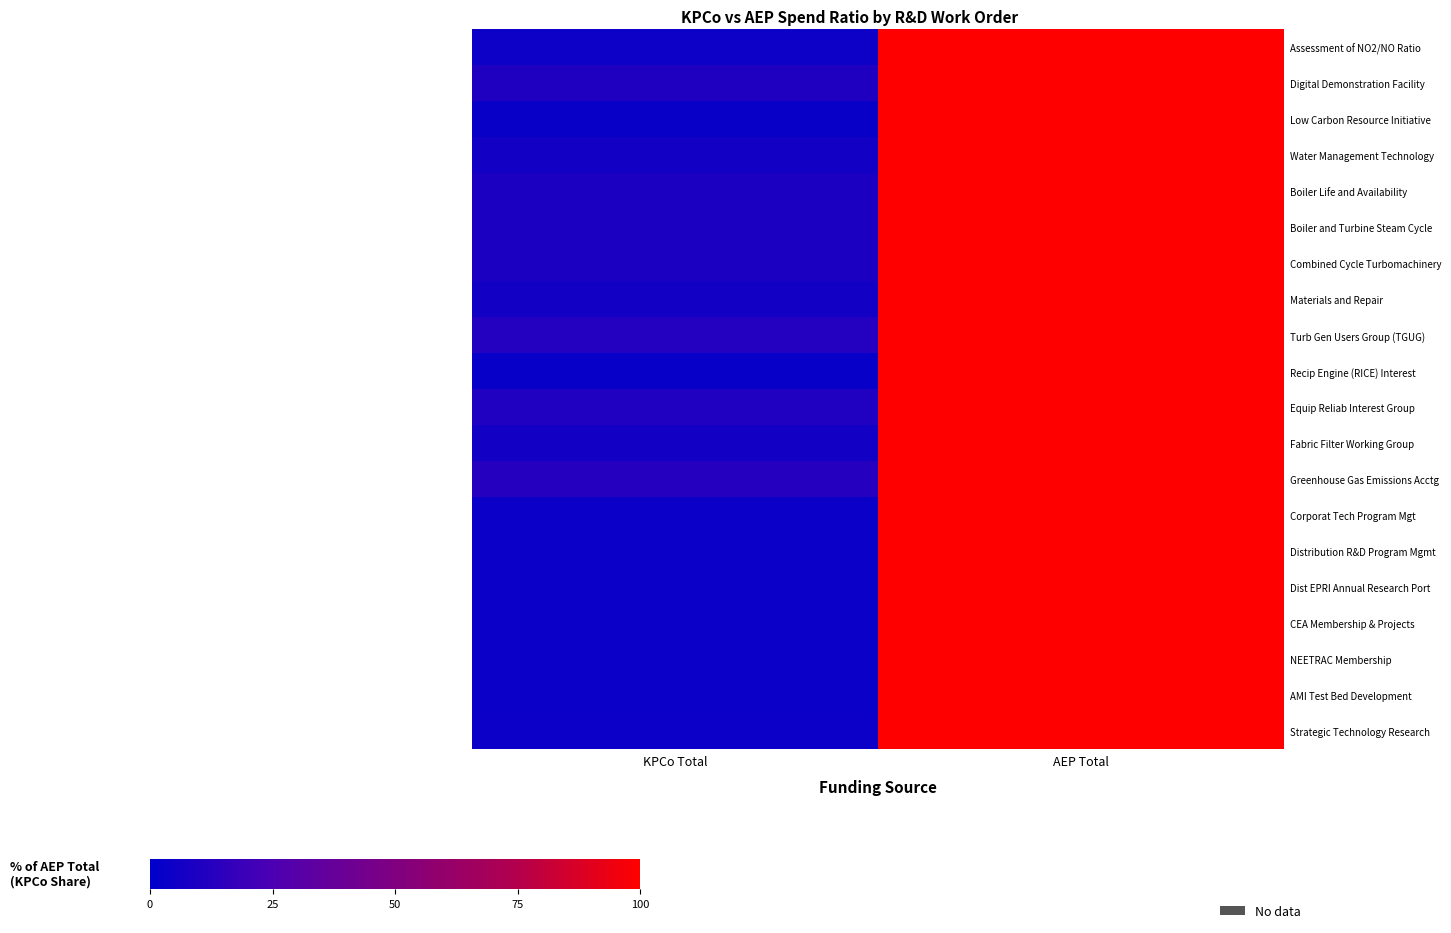

List the series in order of their peak value, lowest first.

Assessment of NO2/NO Ratio, Digital Demonstration Facility, Low Carbon Resource Initiative, Water Management Technology, Boiler Life and Availability, Boiler and Turbine Steam Cycle, Combined Cycle Turbomachinery, Materials and Repair, Turb Gen Users Group (TGUG), Recip Engine (RICE) Interest, Equip Reliab Interest Group, Fabric Filter Working Group, Greenhouse Gas Emissions Acctg, Corporat Tech Program Mgt, Distribution R&D Program Mgmt, Dist EPRI Annual Research Port, CEA Membership & Projects, NEETRAC Membership, AMI Test Bed Development, Strategic Technology Research